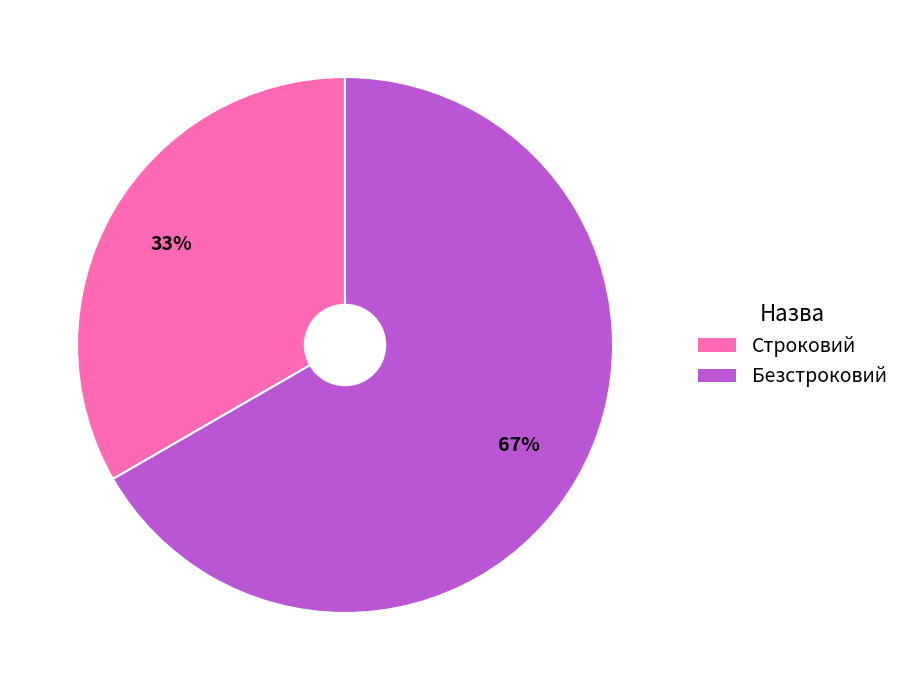

Which category accounts for the majority?

Безстроковий